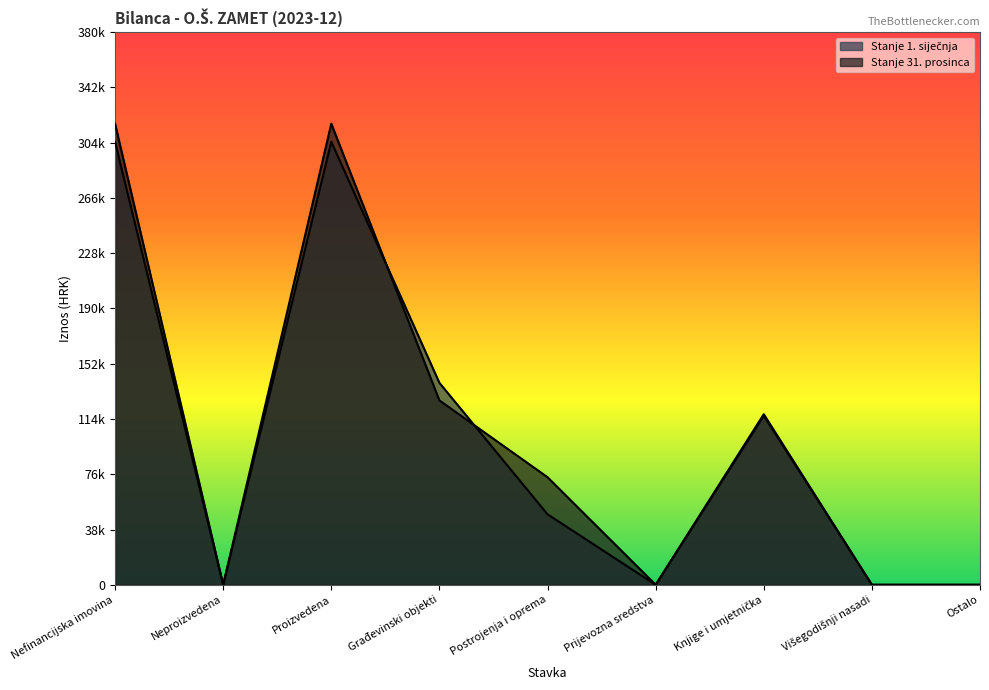

Rank the series at Nefinancijska imovina from lowest to highest value.

Stanje 1. siječnja, Stanje 31. prosinca